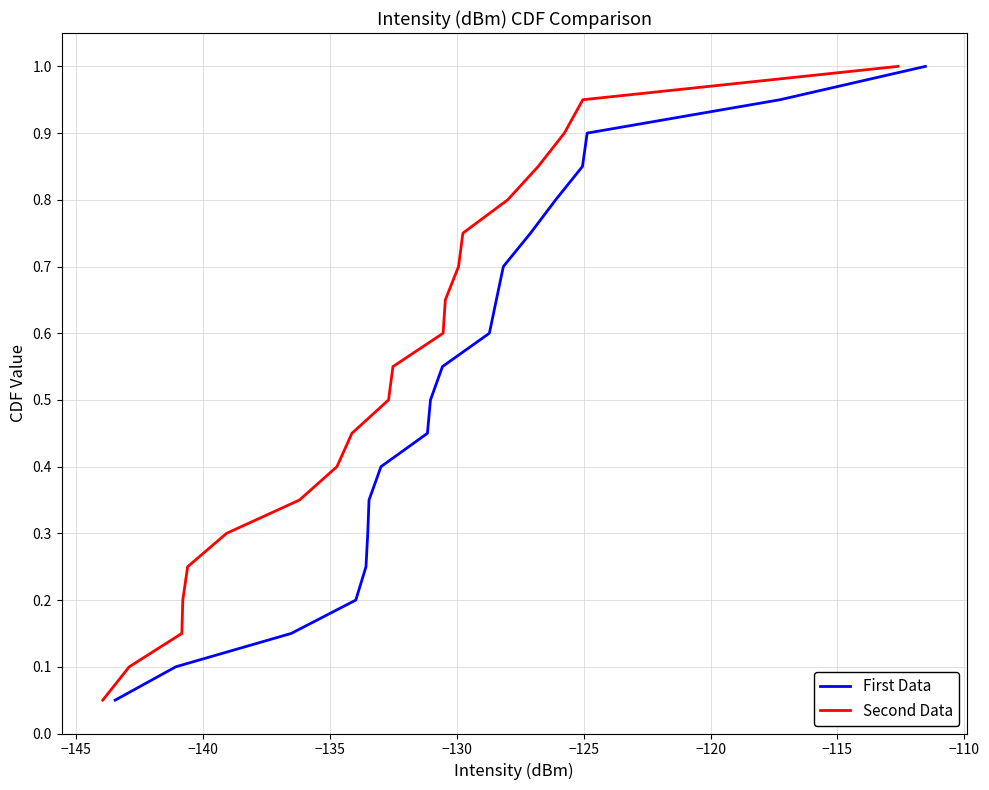

True or false: First Data and Second Data intersect in this chart.

False